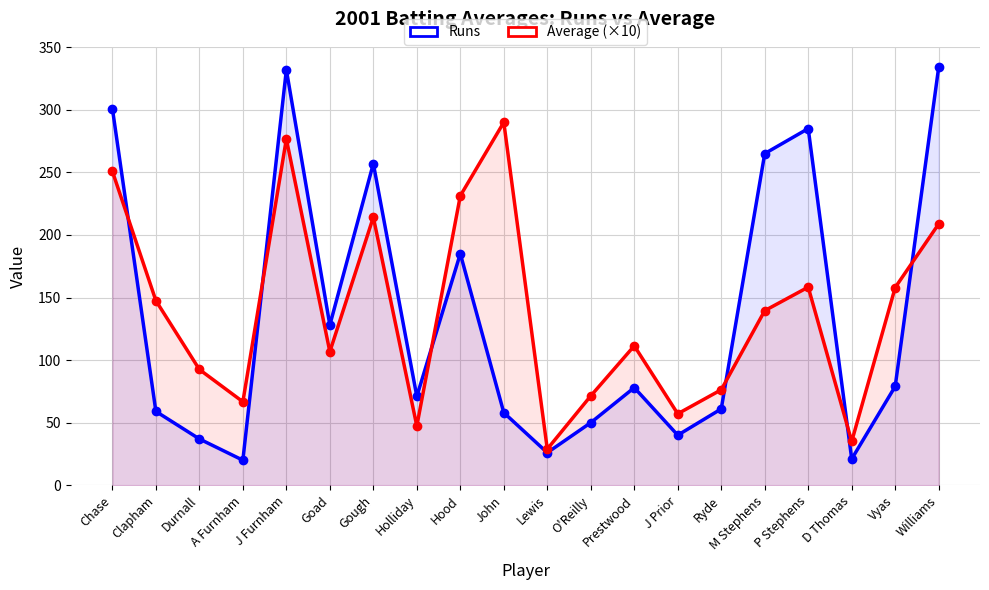

Which series has the largest total across all categories?

Average (×10)